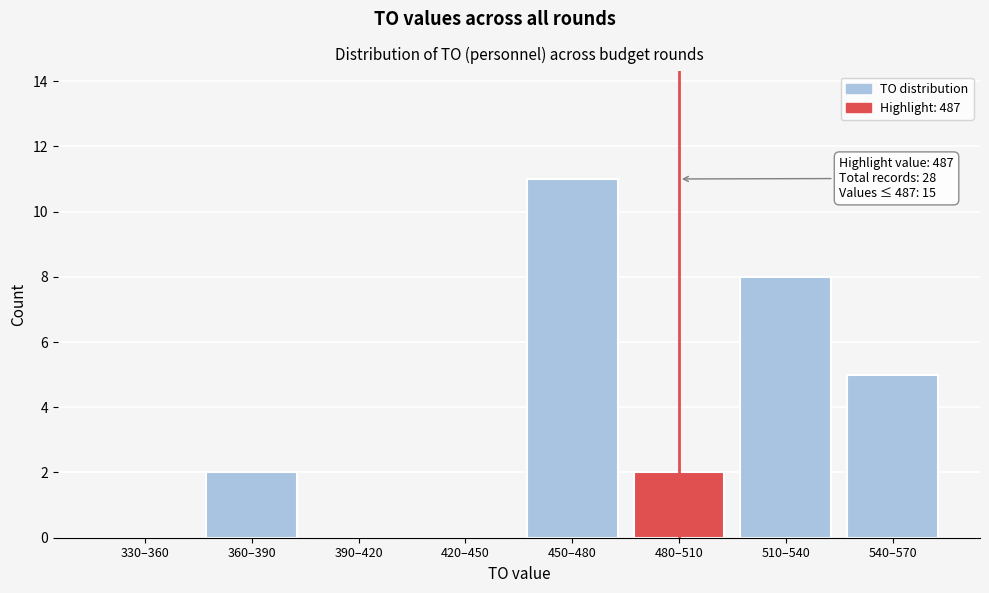

Reading left to right, transcribe all the data shown in this chart.

330–360=0	360–390=2	390–420=0	420–450=0	450–480=11	480–510=2	510–540=8	540–570=5